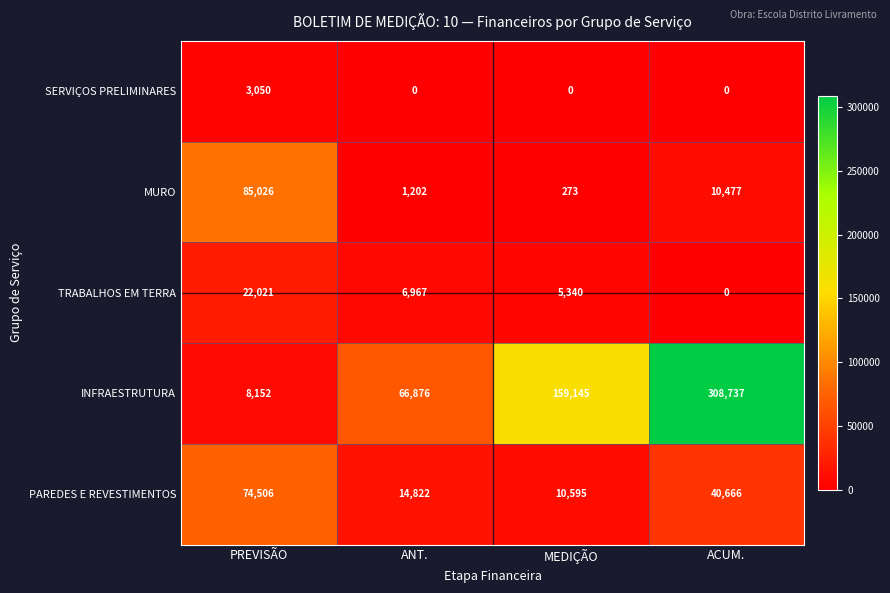

What is the difference between the highest and lowest values at ACUM.?

308737